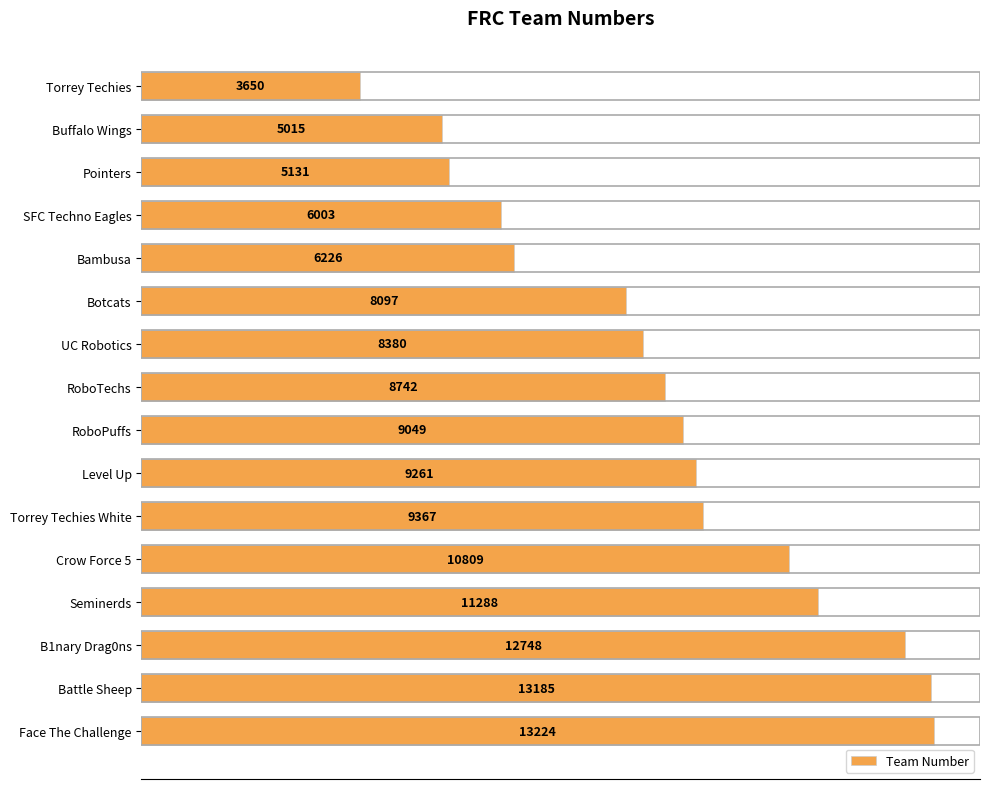

List the labels in order of value, largest first.

Face The Challenge, Battle Sheep, B1nary Drag0ns, Seminerds, Crow Force 5, Torrey Techies White, Level Up, RoboPuffs, RoboTechs, UC Robotics, Botcats, Bambusa, SFC Techno Eagles, Pointers, Buffalo Wings, Torrey Techies